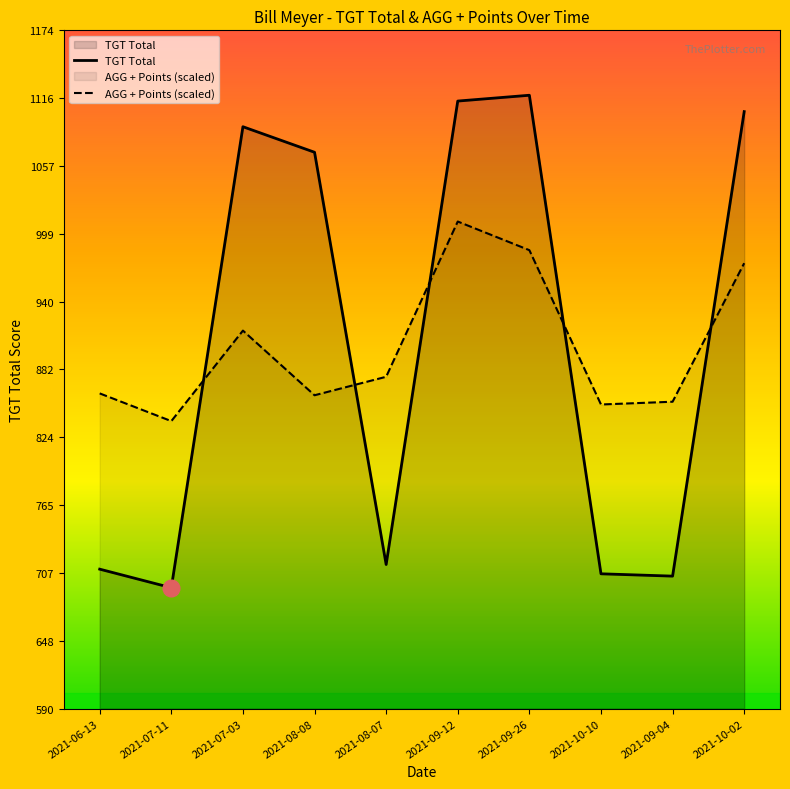

Which category has the lowest value across all series?

2021-07-11